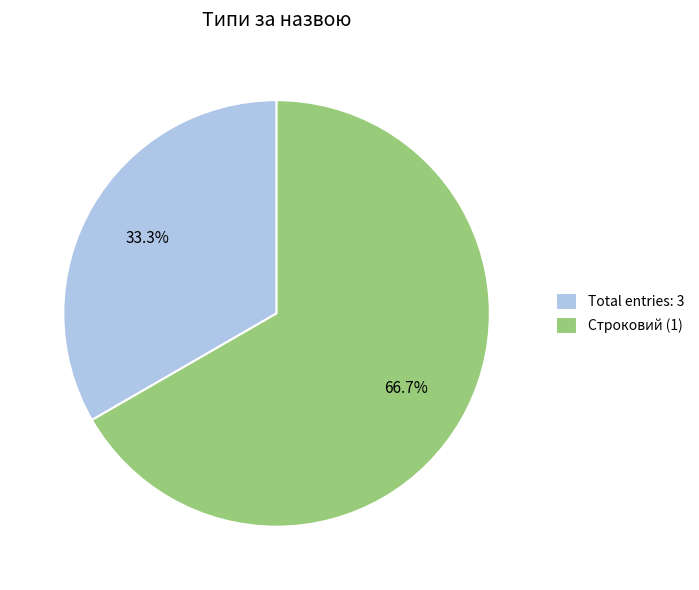

Which category has the smallest portion of the pie?

Total entries: 3